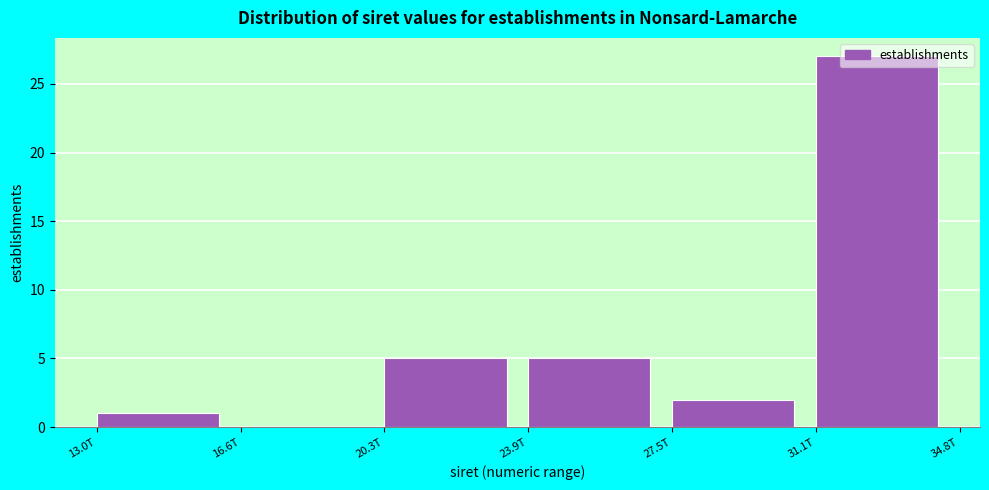

Which category has the highest value across all series?

31.1T